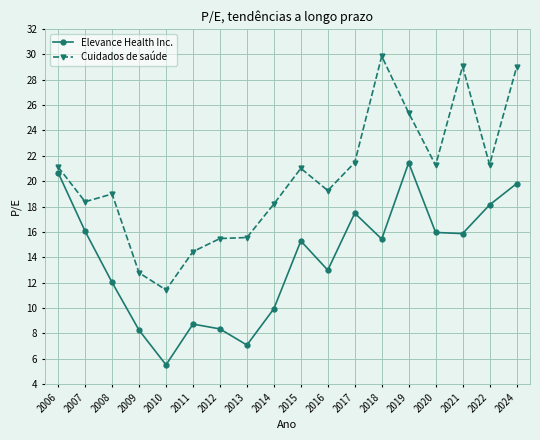

List the series in order of their overall mean, highest first.

Cuidados de saúde, Elevance Health Inc.